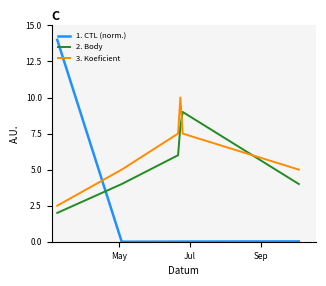

What is the difference between the maximum and minimum values in the 2. Body series?

7.0